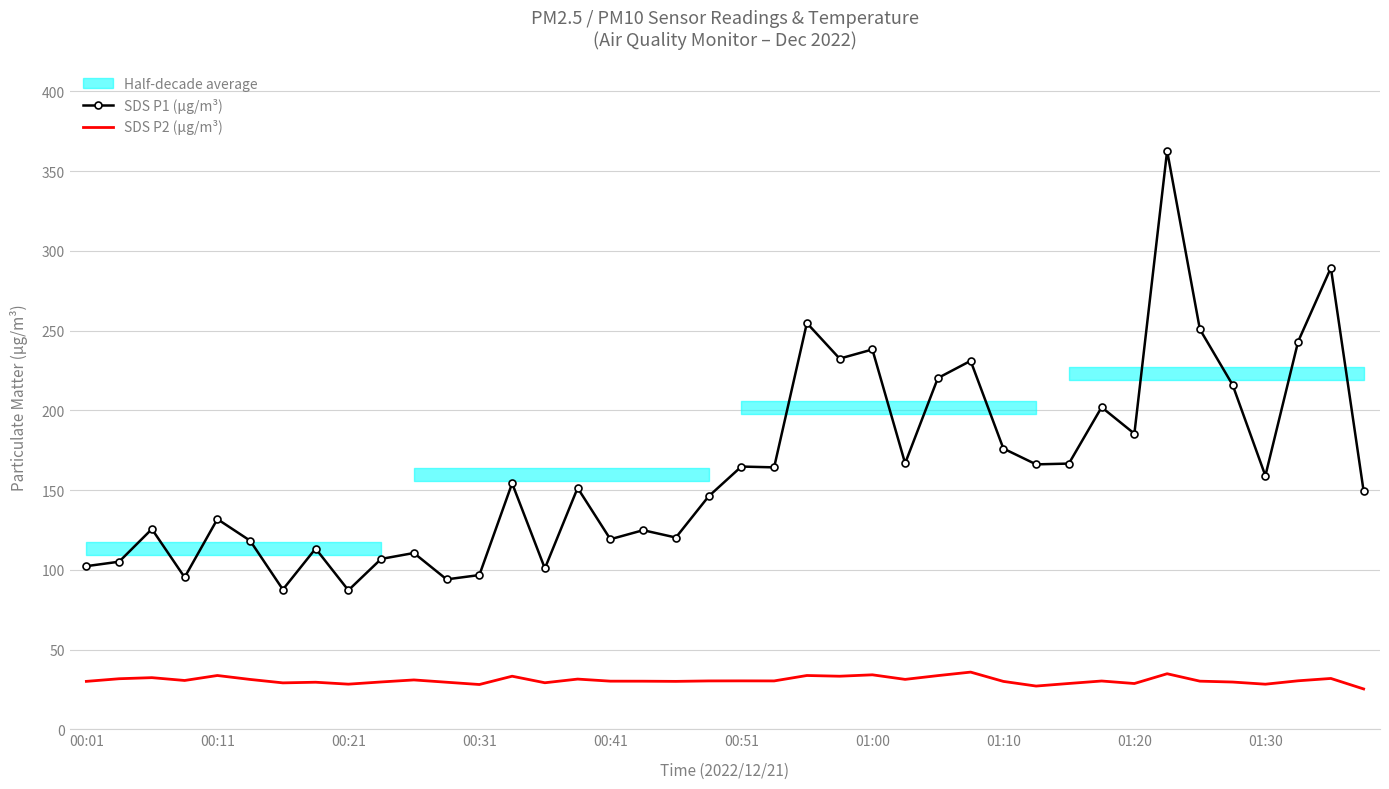

True or false: SDS P1 (µg/m³) and SDS P2 (µg/m³) cross at least once.

False